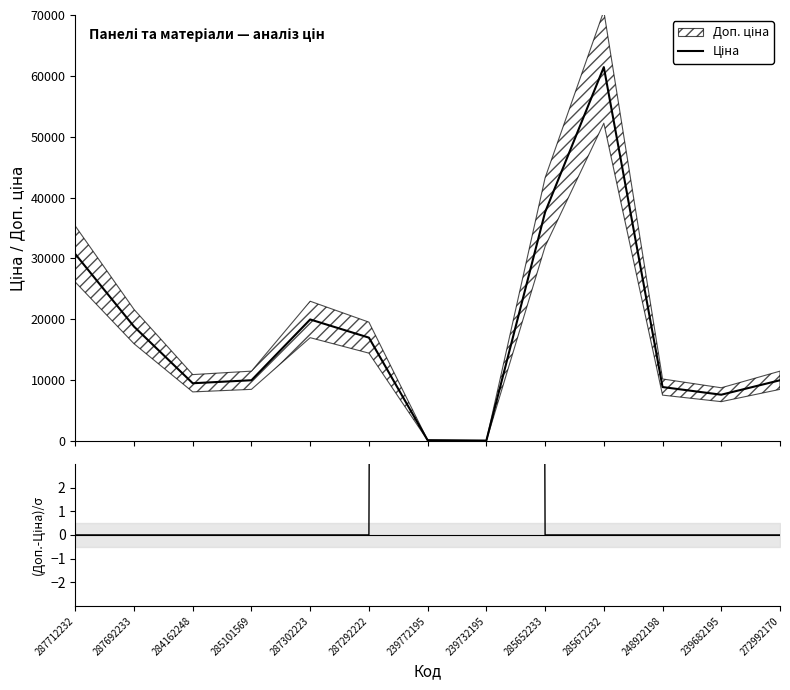

Reading right to left, transcribe all the data shown in this chart.

Ціна: 9975.0	7596.5	8856.7	61434.3	37593.6	57.0	114.1	16976.3	19964.2	9975.0	9480.1	18796.8	30717.1
(Доп.-Ціна)/σ: 0.0	0.0	0.0	0.0	0.0	660.0	660.0	0.0	0.0	0.0	0.0	0.0	0.0